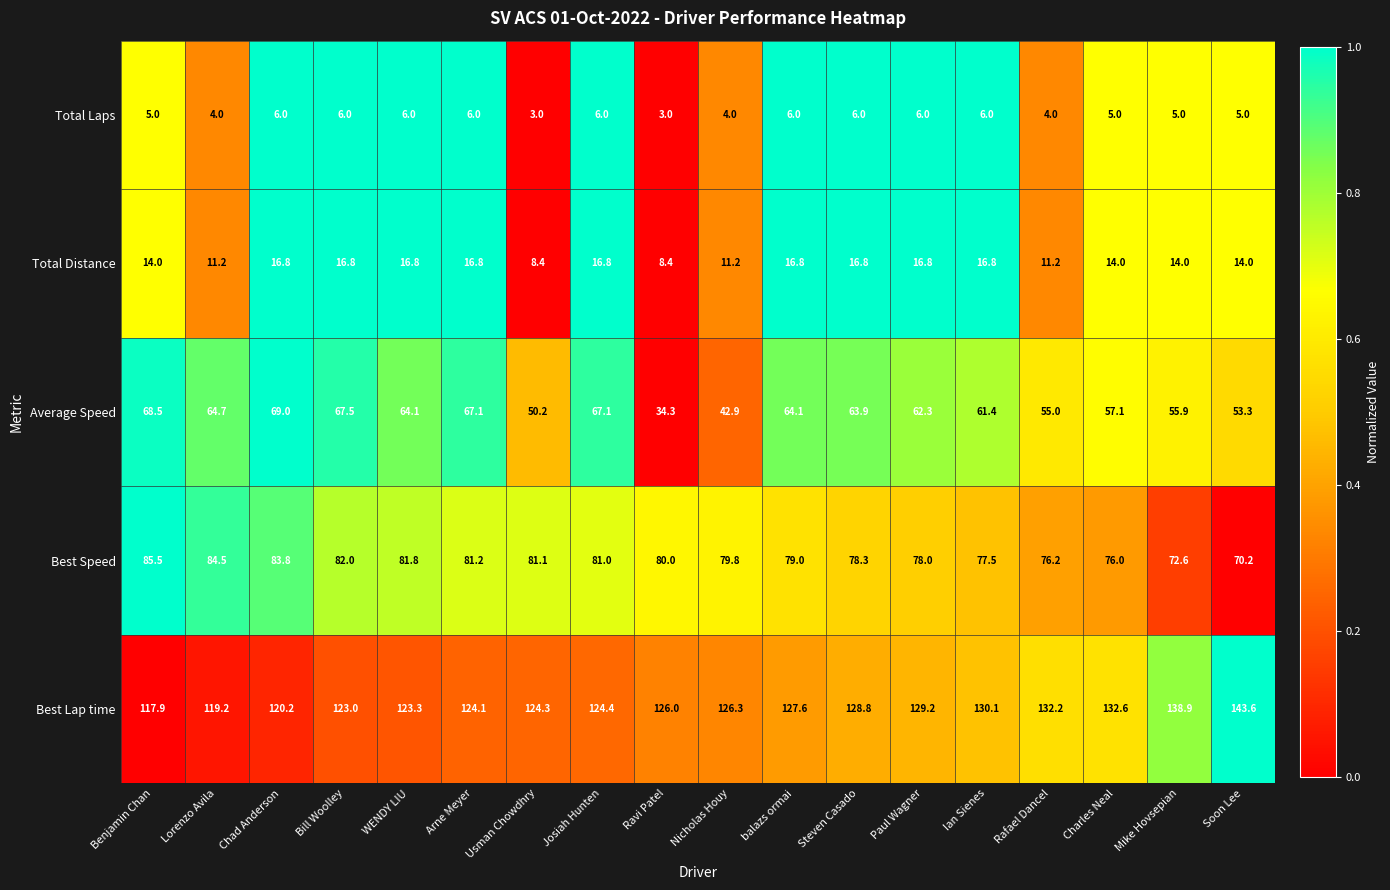

What is the average value of the Best Speed series?

79.4